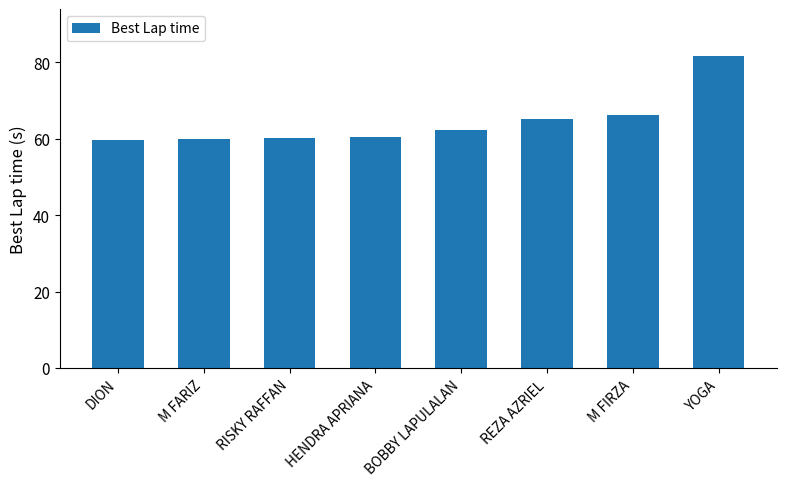

Approximately how many times larger is the value at YOGA compared to M FIRZA?

1.2